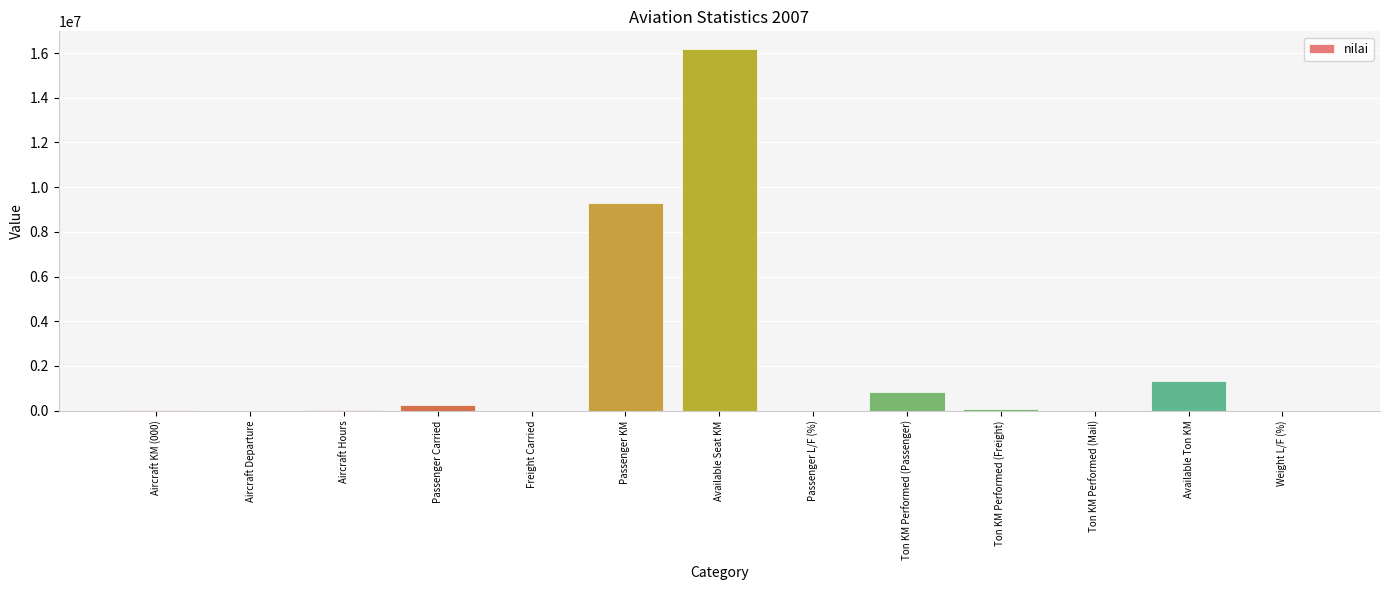

True or false: the data shows 1325997 at Available Ton KM.

True